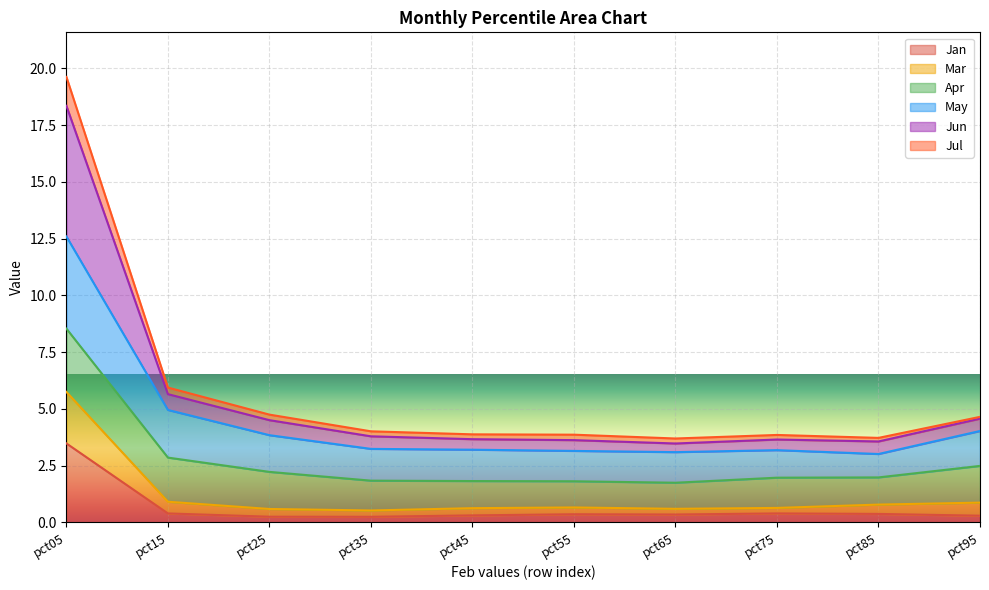

What is the maximum value for Jan?

3.5